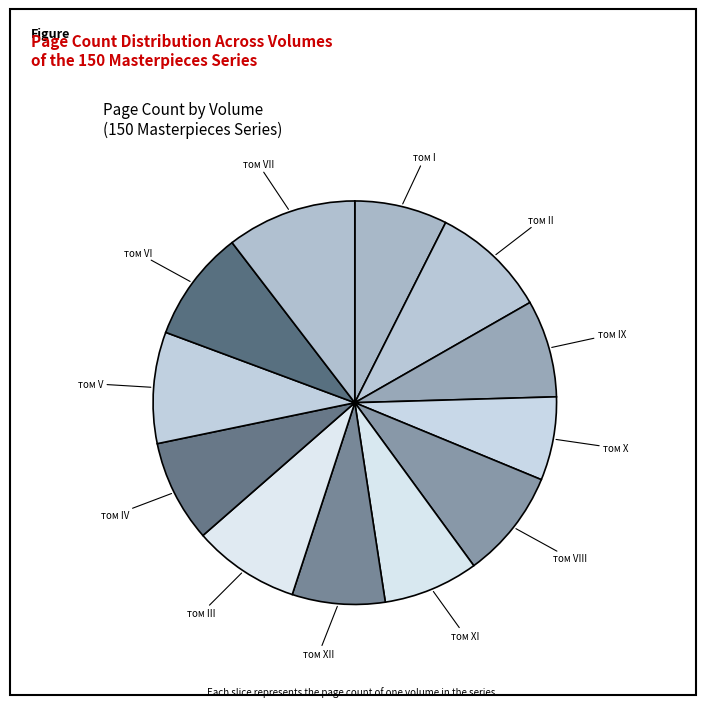

What is the ratio of the value at том I to the value at том VII?

0.7